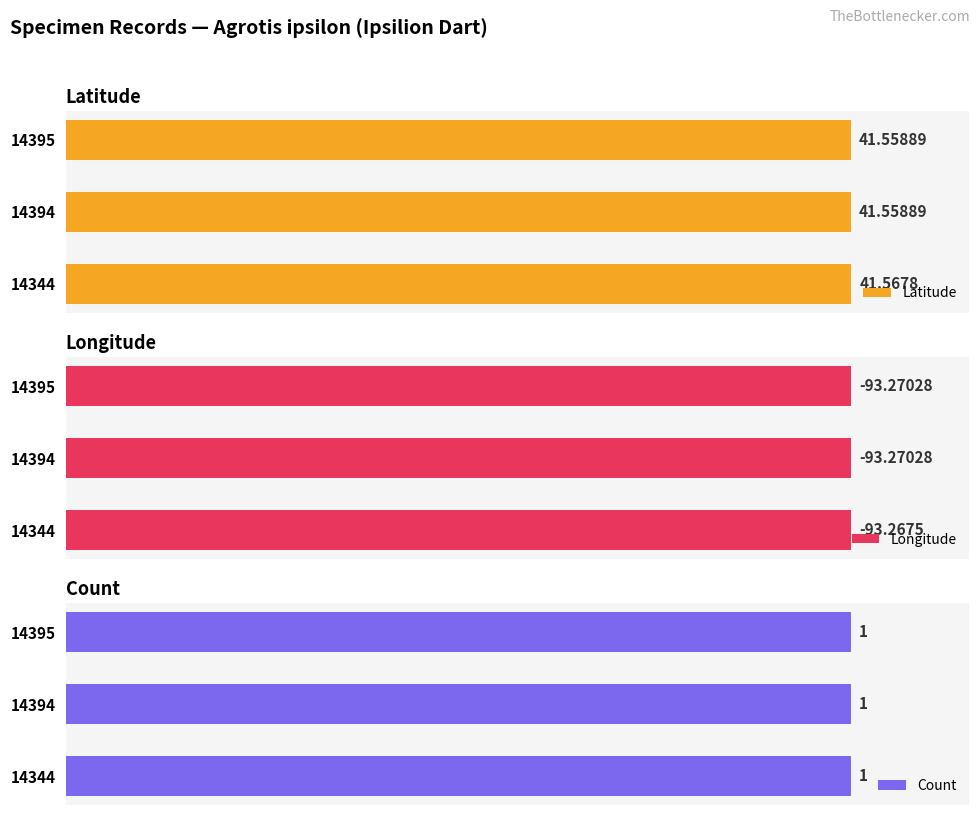

How many bars are there in total?

9